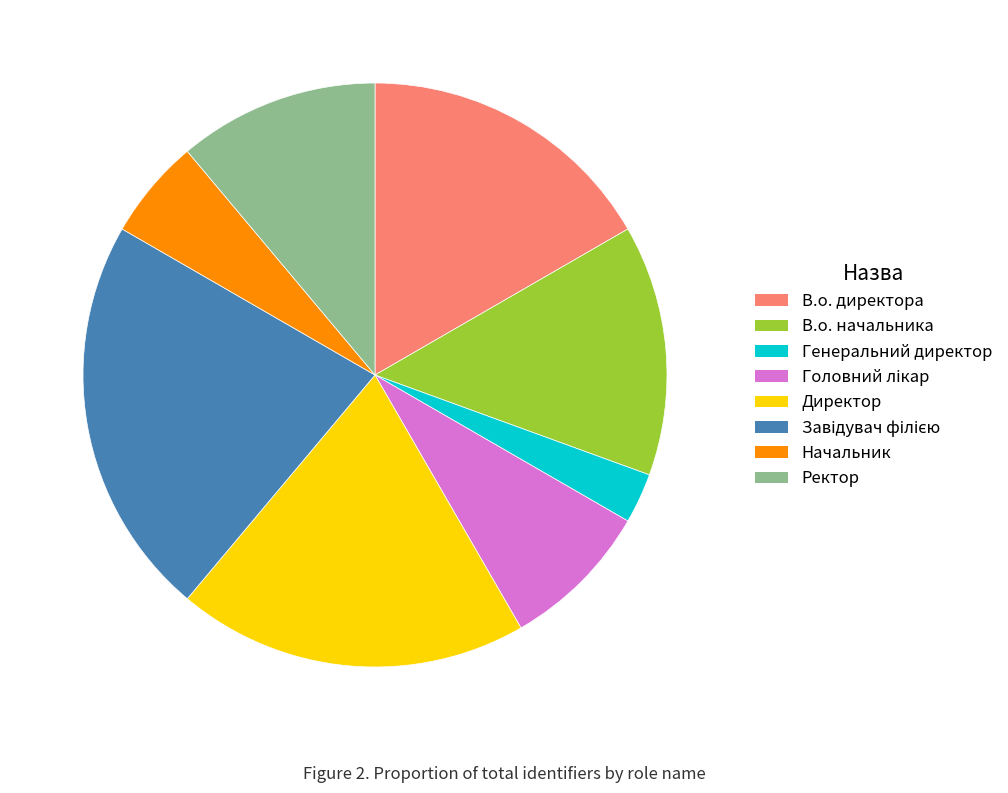

Is it true that Директор is 19% of the pie?

True